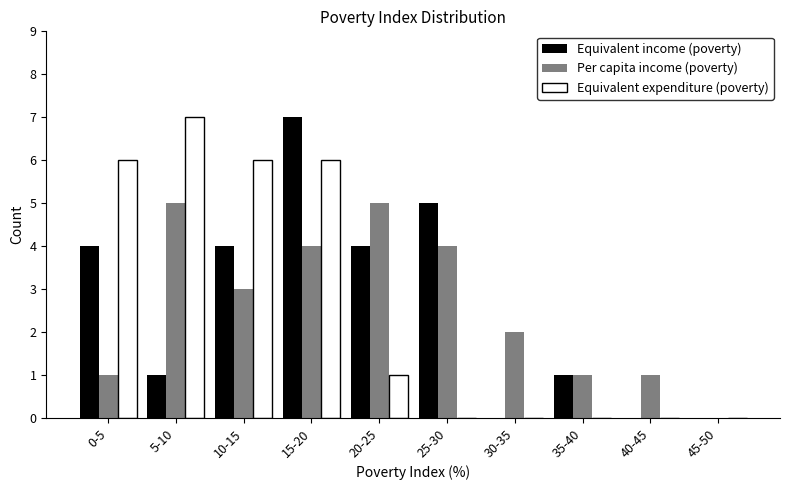

Reading left to right, transcribe all the data shown in this chart.

Equivalent income (poverty): 0-5=4	5-10=1	10-15=4	15-20=7	20-25=4	25-30=5	30-35=0	35-40=1	40-45=0	45-50=0
Per capita income (poverty): 0-5=1	5-10=5	10-15=3	15-20=4	20-25=5	25-30=4	30-35=2	35-40=1	40-45=1	45-50=0
Equivalent expenditure (poverty): 0-5=6	5-10=7	10-15=6	15-20=6	20-25=1	25-30=0	30-35=0	35-40=0	40-45=0	45-50=0